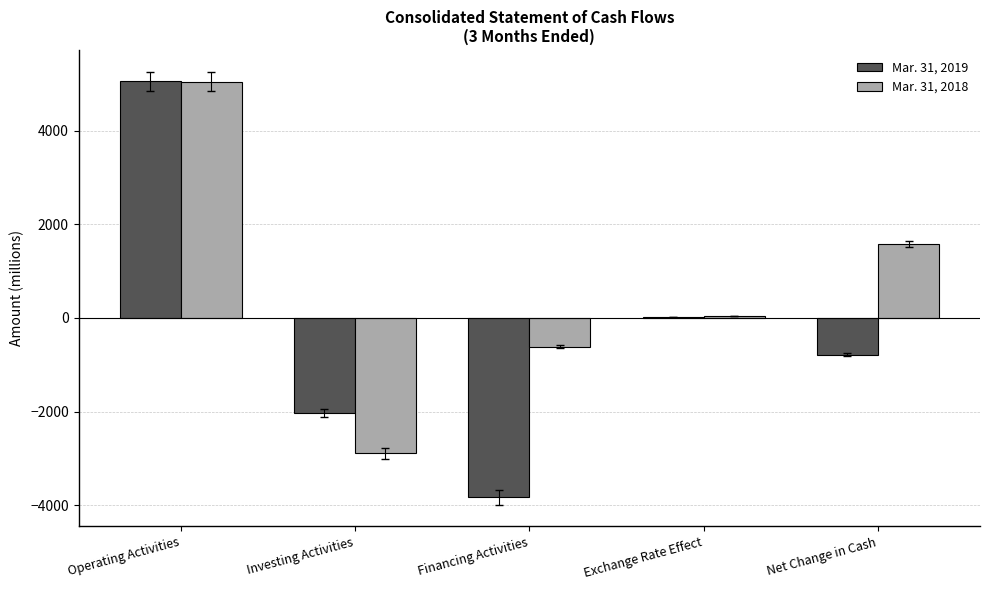

Reading left to right, list all the values displayed in this chart.

Mar. 31, 2019: Operating Activities=5057	Investing Activities=-2028	Financing Activities=-3835	Exchange Rate Effect=20	Net Change in Cash=-786
Mar. 31, 2018: Operating Activities=5043	Investing Activities=-2889	Financing Activities=-613	Exchange Rate Effect=33	Net Change in Cash=1574